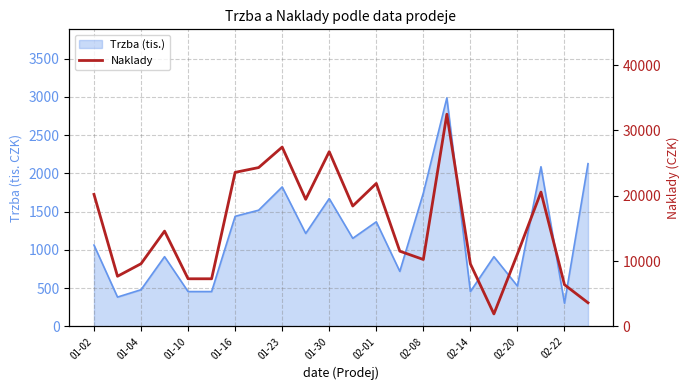

True or false: the data has more than 0 interior local peaks.

True